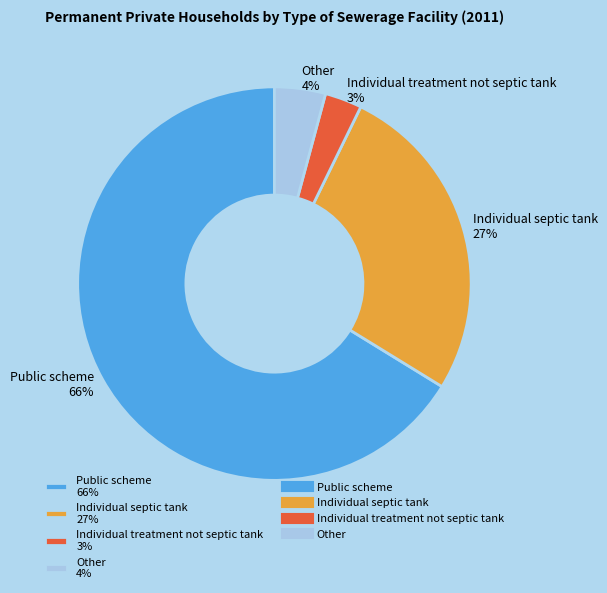

Rank the categories by value from highest to lowest.

Public scheme, Individual septic tank, Other, Individual treatment not septic tank